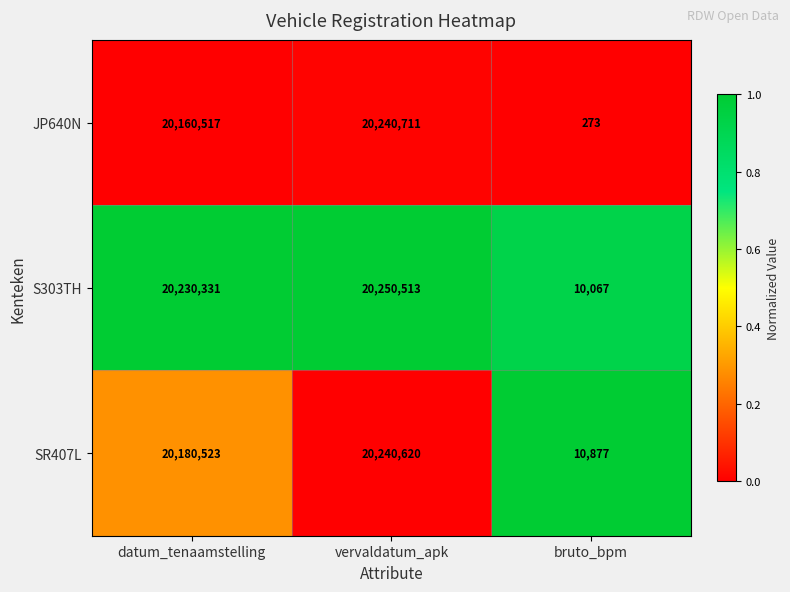

What is the average value of the SR407L series?

13477340